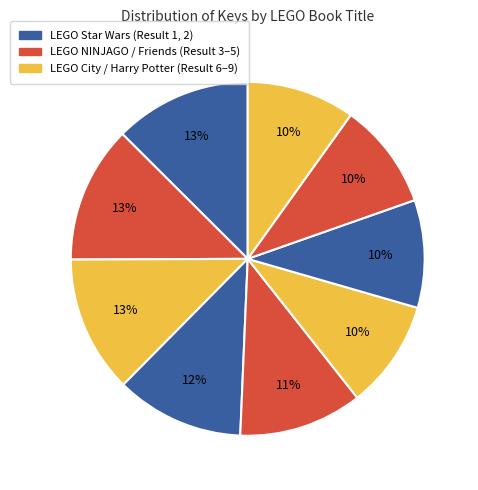

To the nearest percent, what is the difference between the largest and smallest slice percentages?

3%